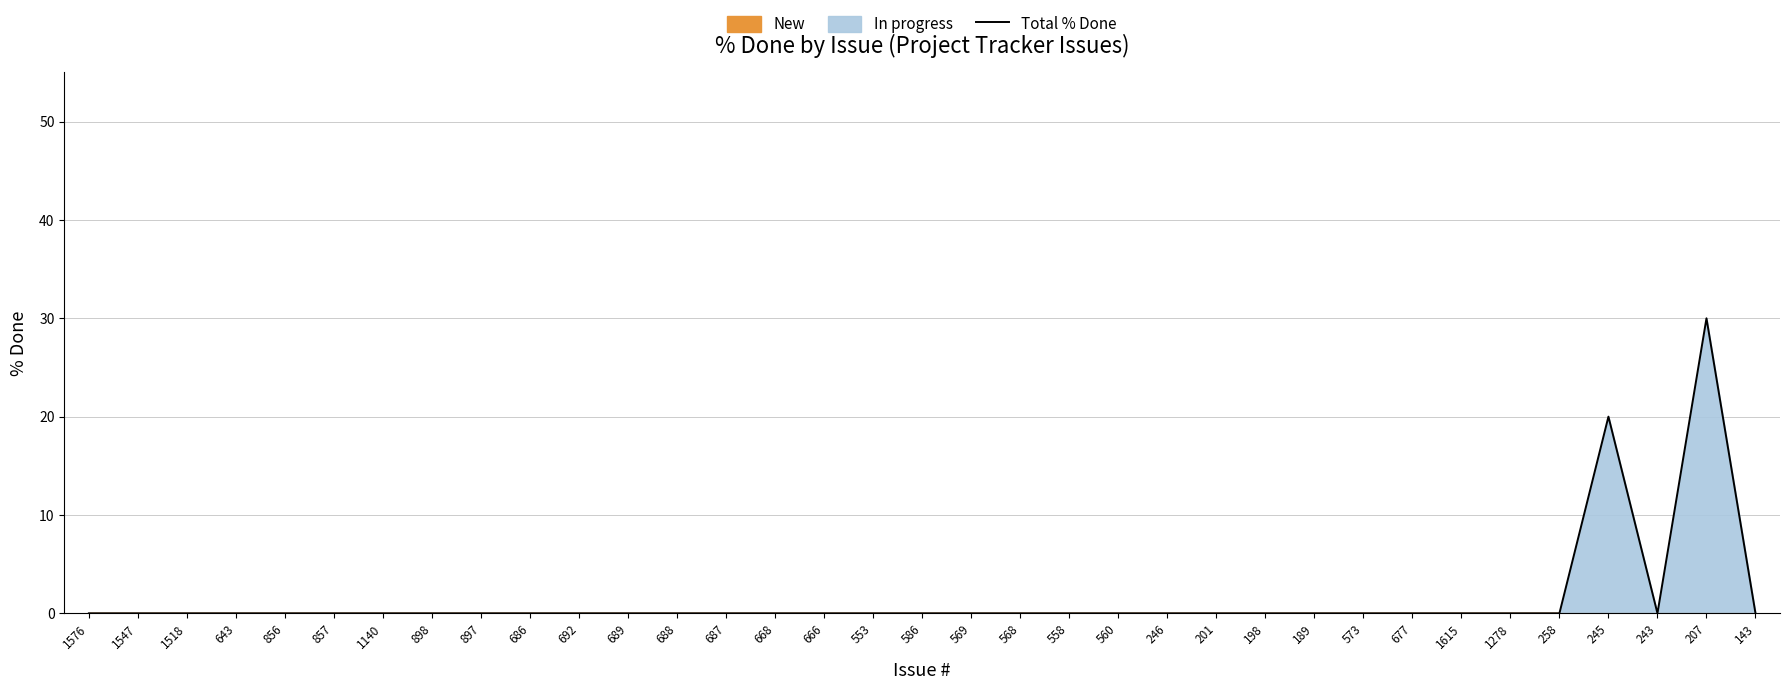

What position from the left is 207?

34